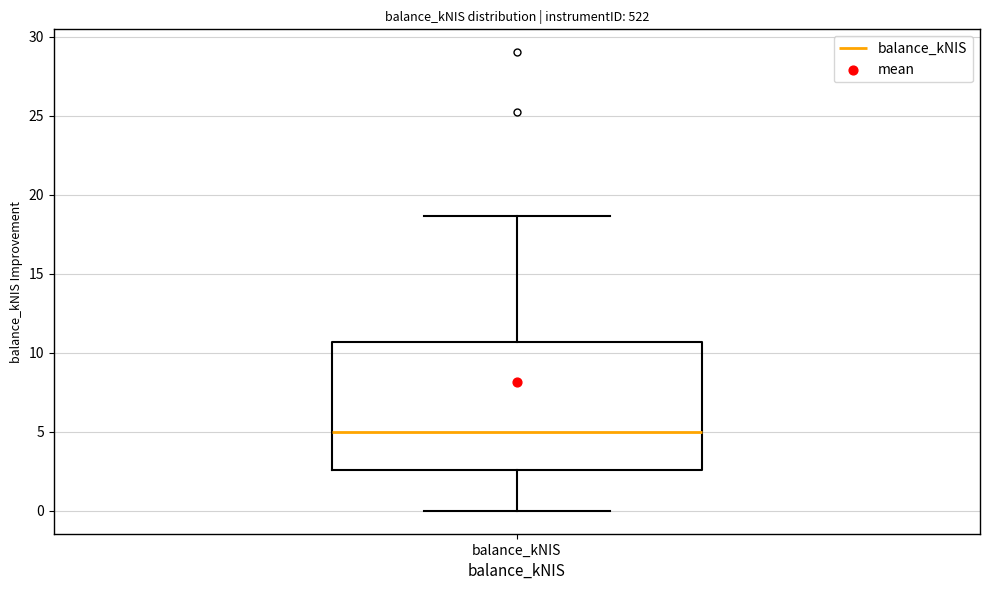

Read this box plot against the y-axis: the position of the median line, the range covered by the box, and the ends of both whiskers. The values are not printed on the chart, so give them approximately, as read against the axis.

median 5.0, box 2.5 to 10.5, whiskers 0.0 to 18.5